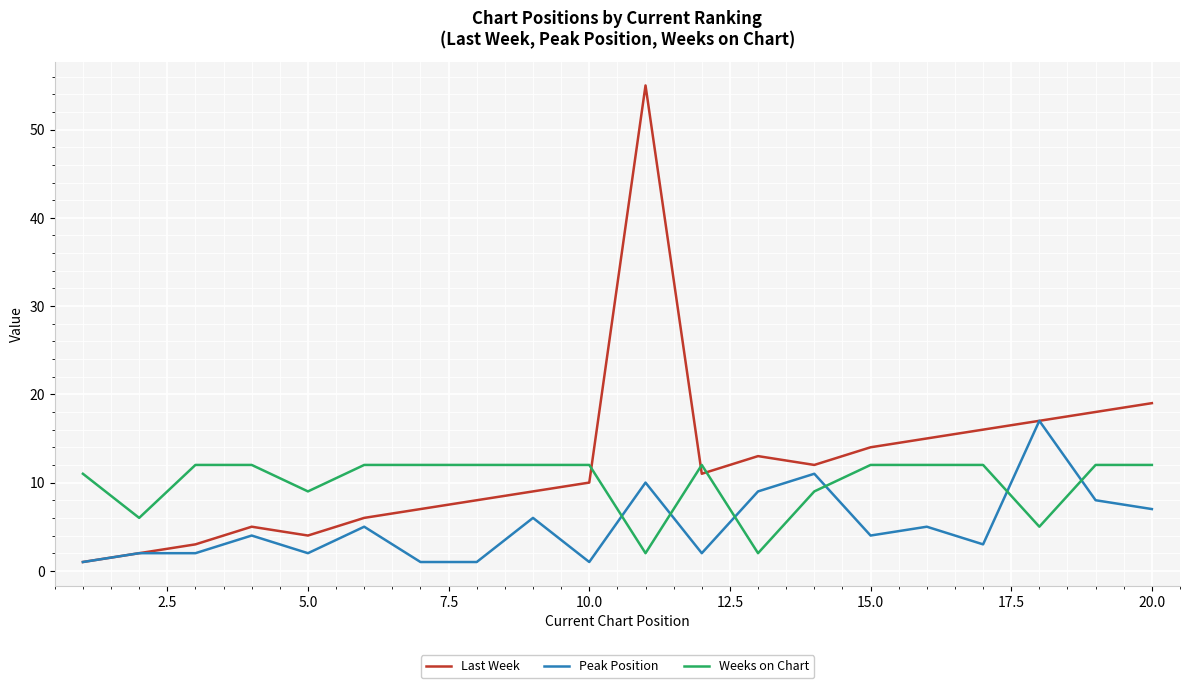

Does the chart have visible grid lines?

Yes